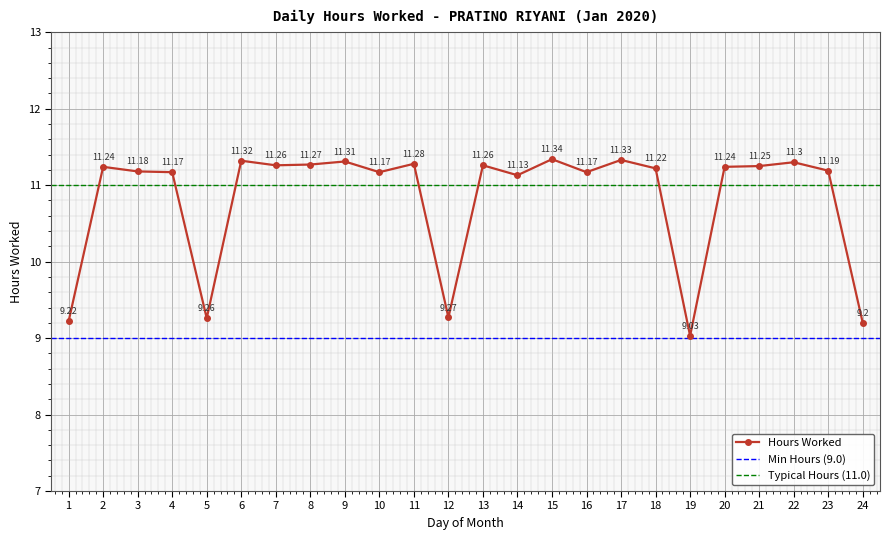

Where is the first local minimum?

5